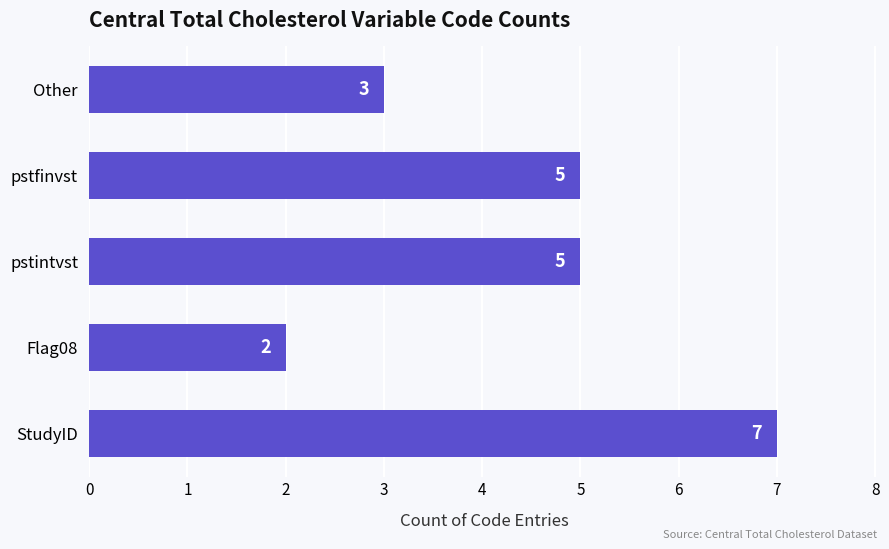

What value does the data have at StudyID?

7